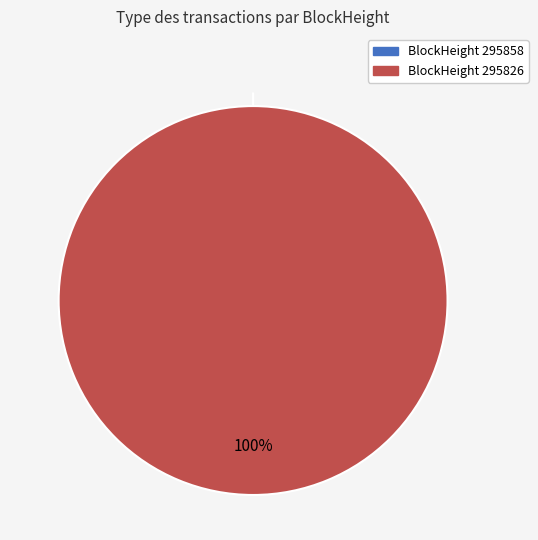

What percentage is the 295826 slice, to the nearest percent?

100%